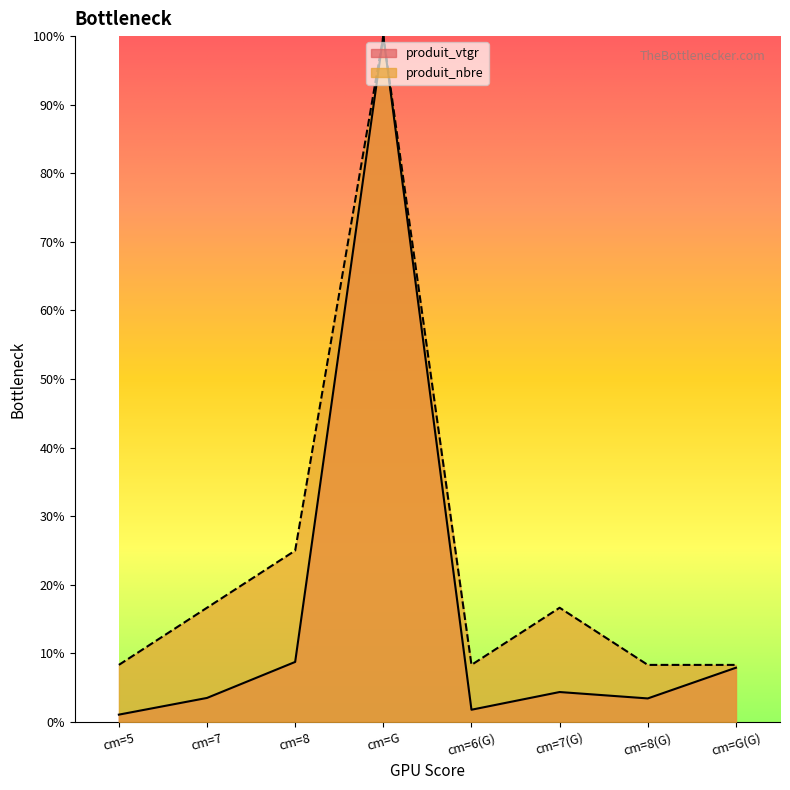

Rank the series by their average value, from highest to lowest.

produit_nbre, produit_vtgr